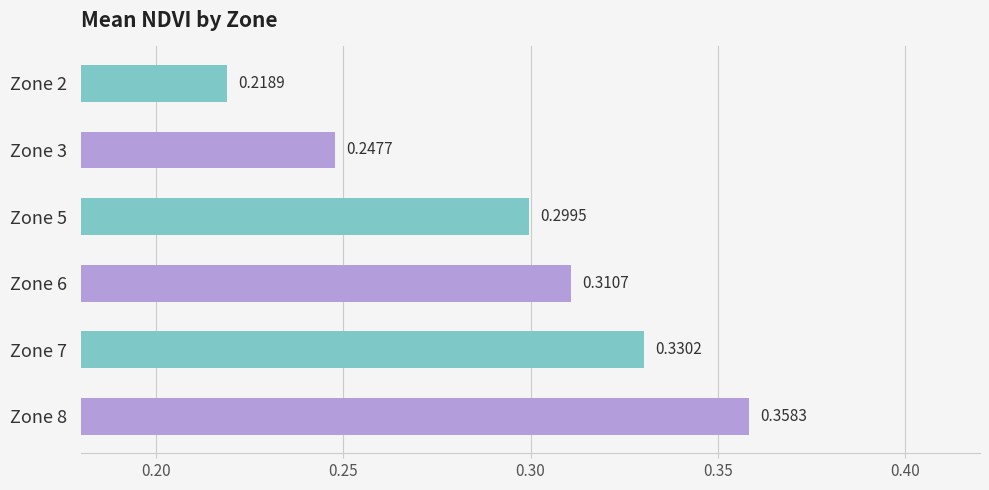

List the labels in order of value, largest first.

Zone 8, Zone 7, Zone 6, Zone 5, Zone 3, Zone 2